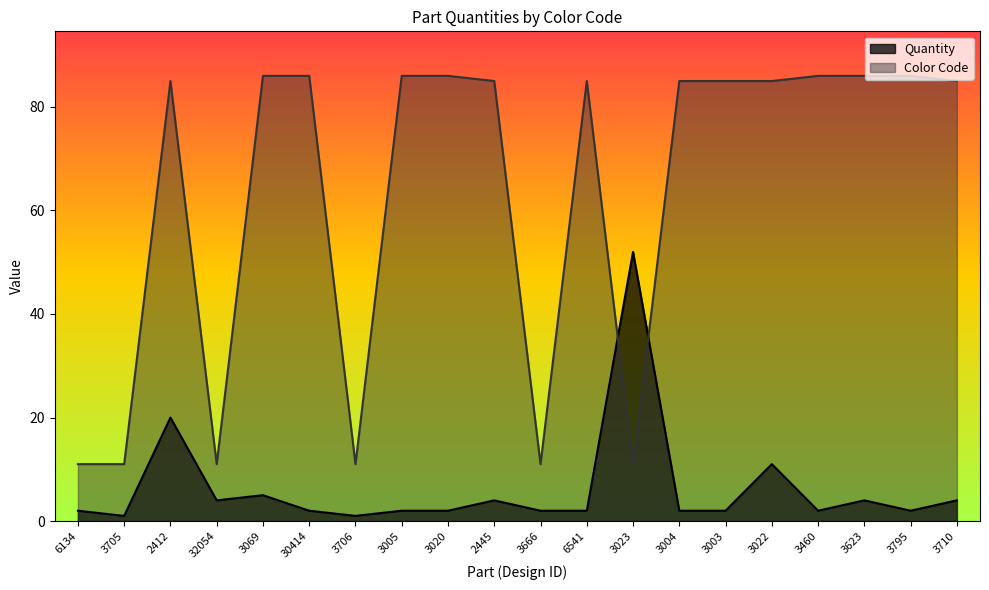

True or false: Quantity has more than 2 interior local peaks.

True